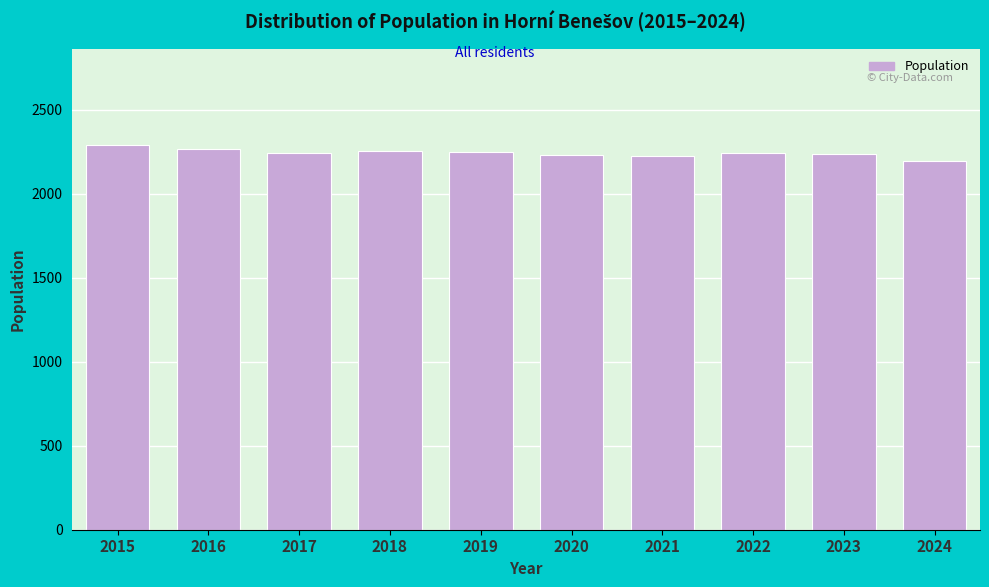

What is the approximate value at 2018?

2254